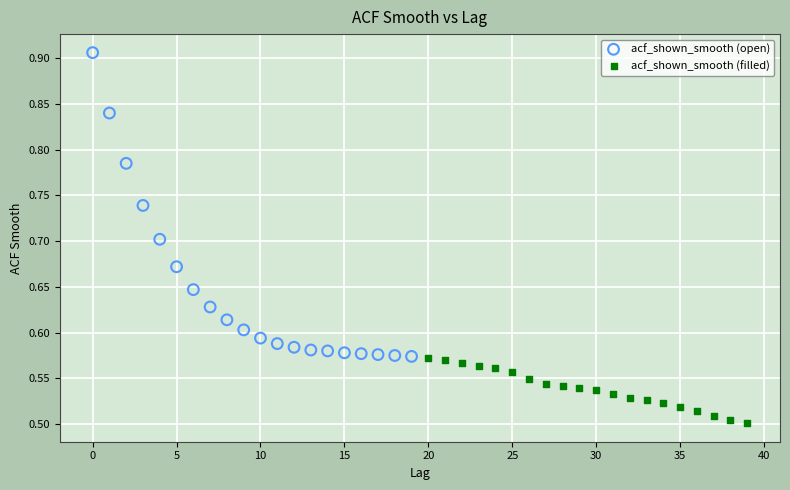

Which series reaches the maximum Y coordinate?

acf_shown_smooth (open)